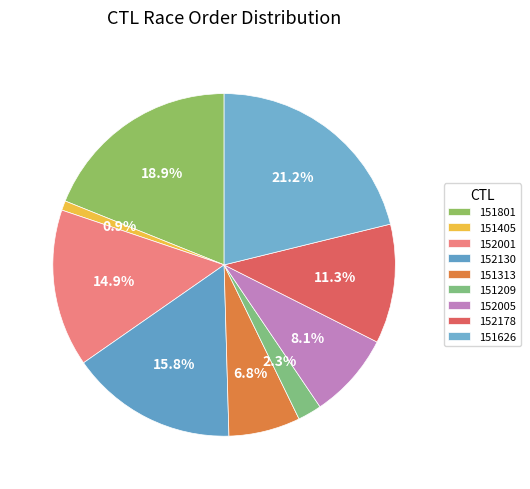

Approximately how many times larger is the value at 151626 compared to 152001?

1.4